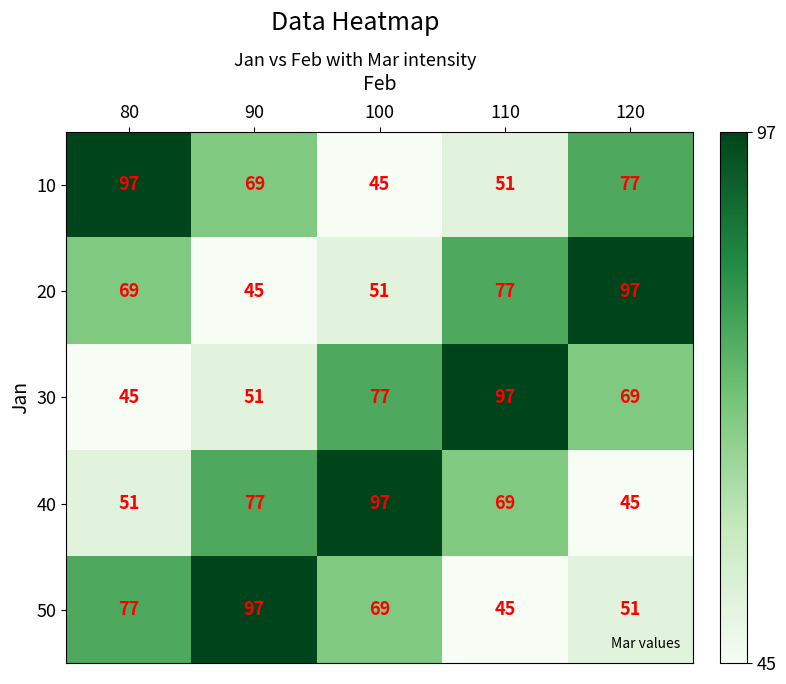

Reading left to right, what are all the values shown in this chart?

10: 80=97	90=69	100=45	110=51	120=77
20: 80=69	90=45	100=51	110=77	120=97
30: 80=45	90=51	100=77	110=97	120=69
40: 80=51	90=77	100=97	110=69	120=45
50: 80=77	90=97	100=69	110=45	120=51